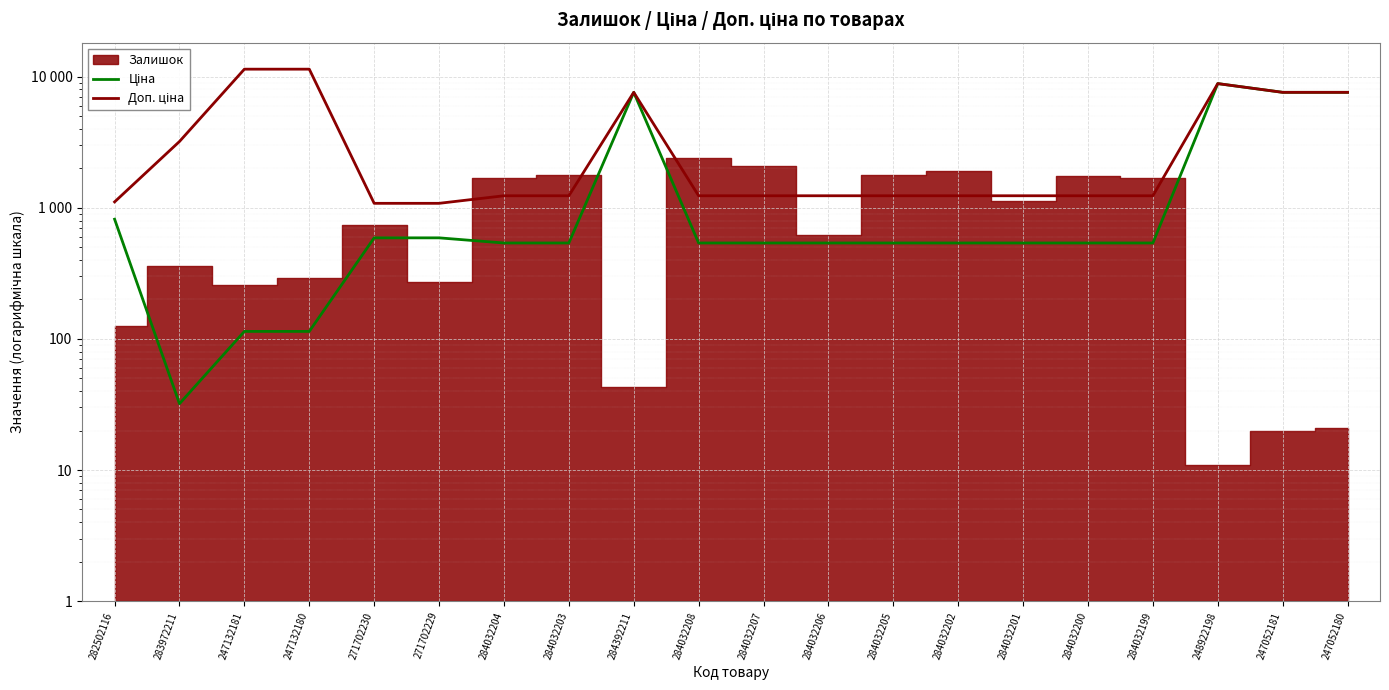

What is the difference between the highest and lowest values at 247132181?

11295.9